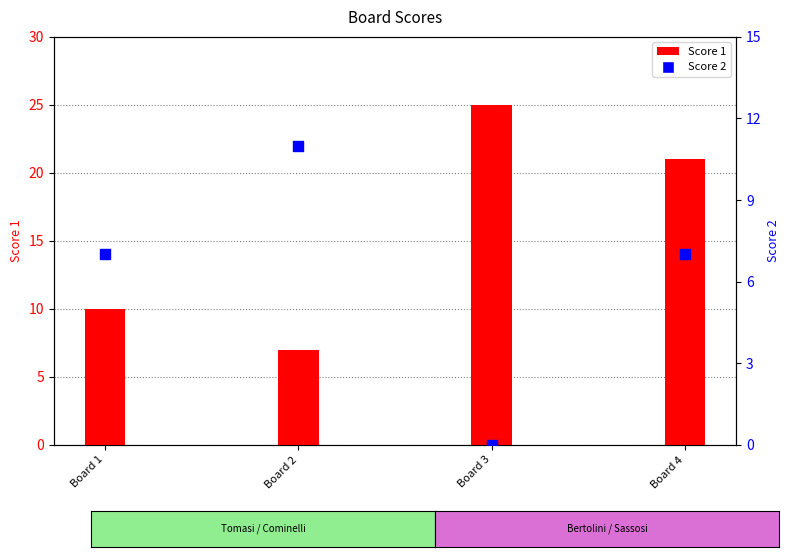

At how many categories does at least one series exceed 22?

1